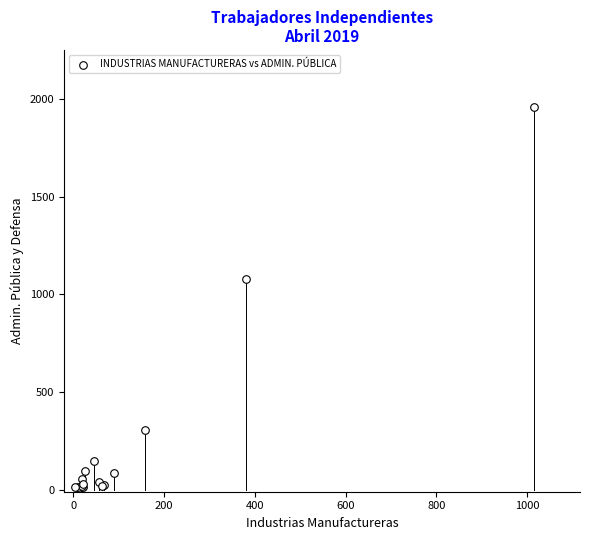

What Y value in the scatter plot is closest to 982?

1078